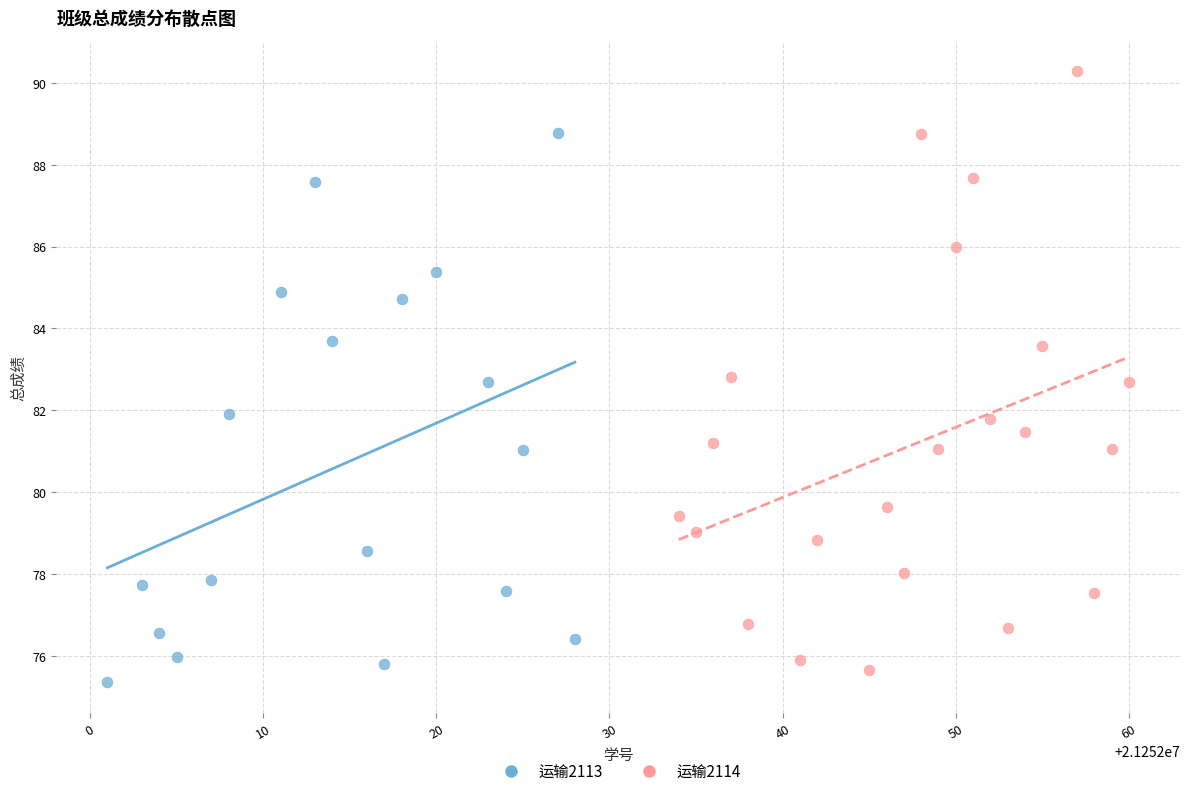

Which series has the widest spread of Y values?

运输2114